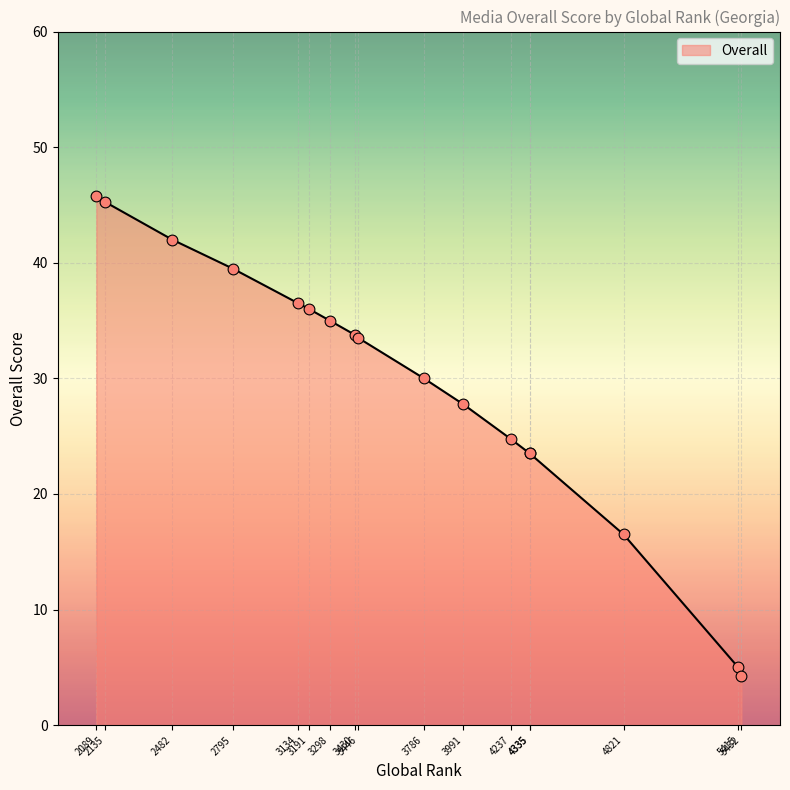

Approximately how many times larger is the value at 3298 compared to 5415?

7.0